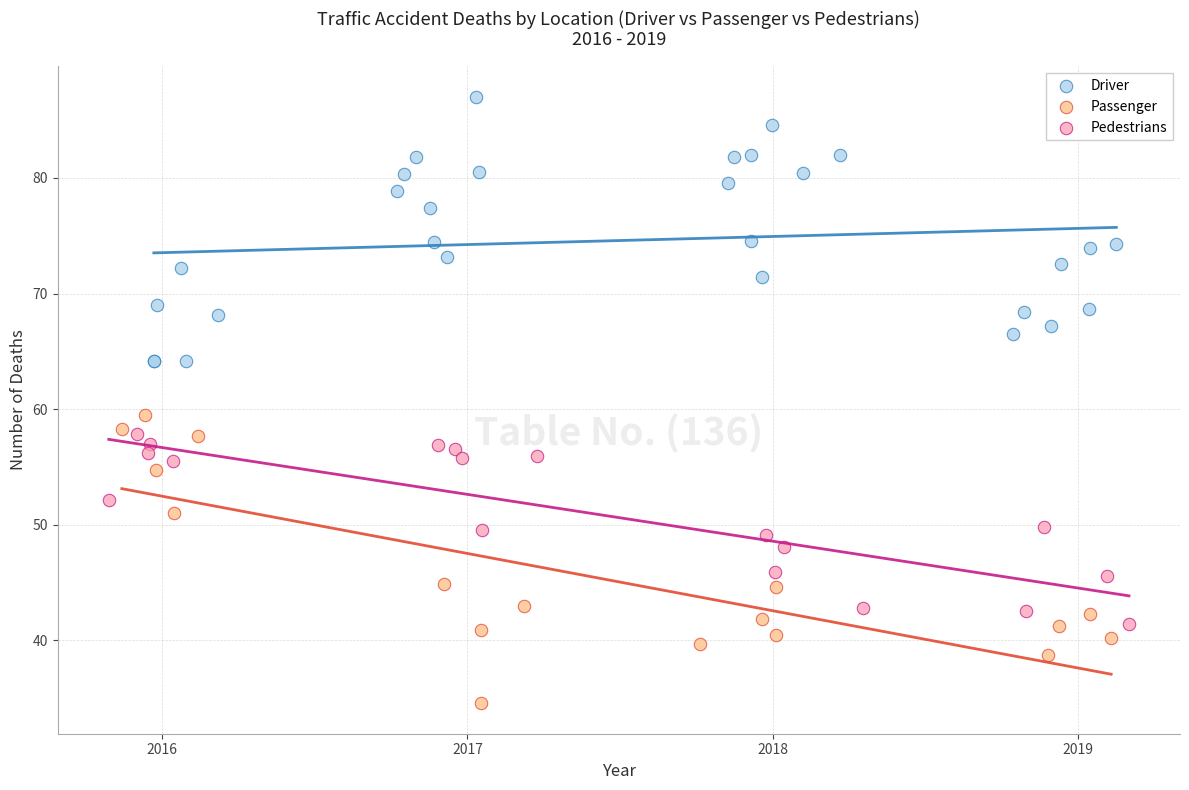

Which series contains the highest Y value?

Driver